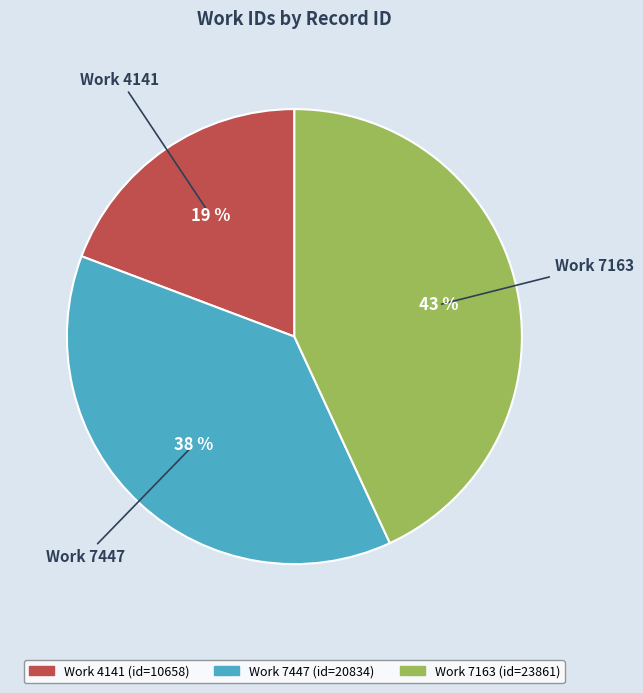

To the nearest percent, what is the average slice percentage?

33%